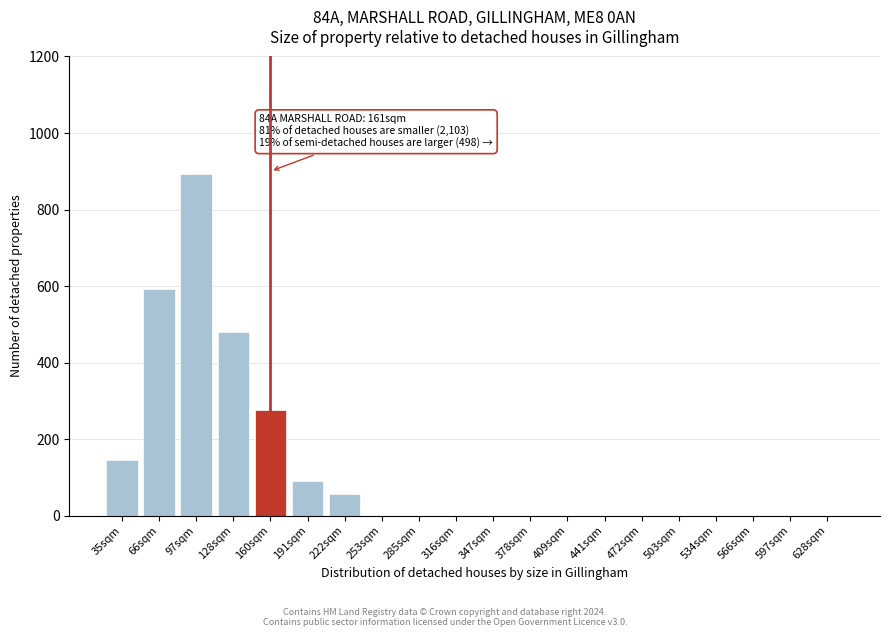

Reading left to right, what are all the values shown in this chart?

35sqm=144	66sqm=591	97sqm=893	128sqm=481	160sqm=276	191sqm=91	222sqm=57	253sqm=0	285sqm=0	316sqm=0	347sqm=0	378sqm=0	409sqm=0	441sqm=0	472sqm=0	503sqm=0	534sqm=0	566sqm=0	597sqm=0	628sqm=0